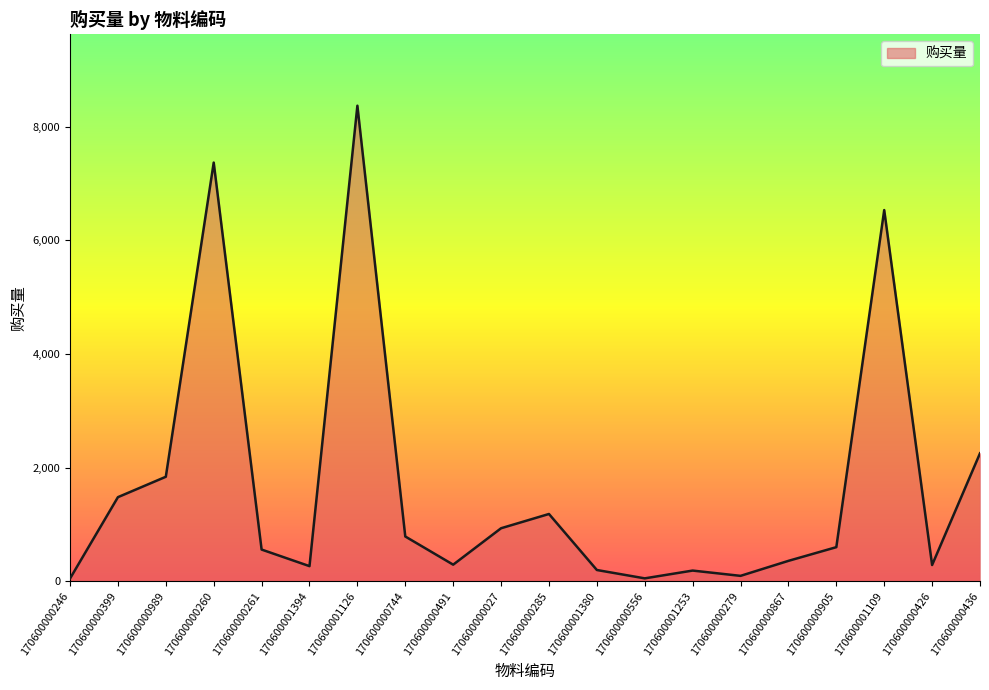

At which label is the value closest to 4211?

170600000436